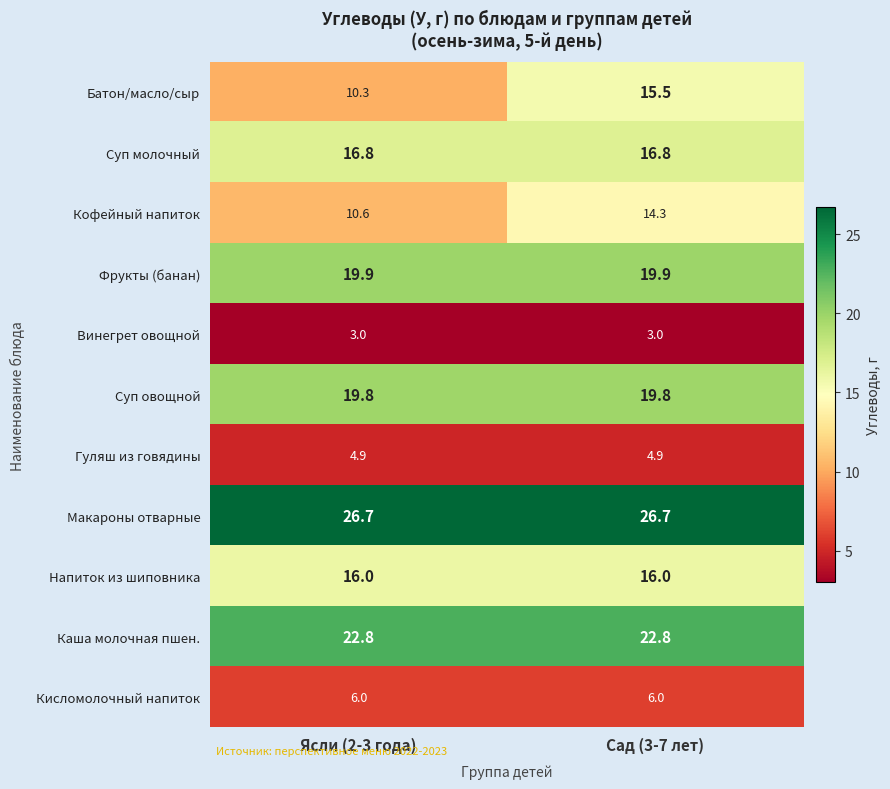

At Сад (3-7 лет), list the series in order from smallest to largest.

Винегрет овощной, Гуляш из говядины, Кисломолочный напиток, Кофейный напиток, Батон/масло/сыр, Напиток из шиповника, Суп молочный, Суп овощной, Фрукты (банан), Каша молочная пшен., Макароны отварные